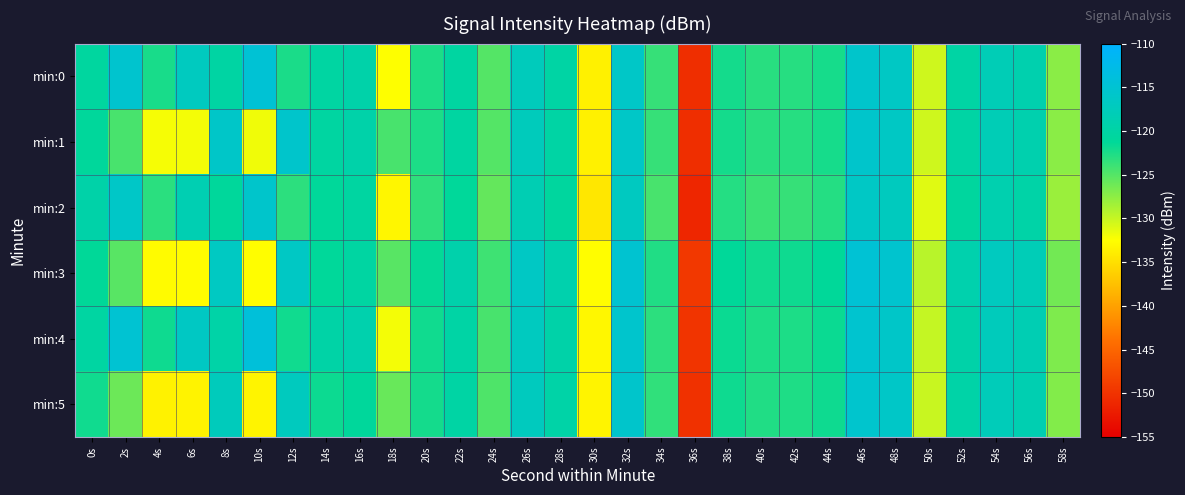

Reading left to right, transcribe all the data shown in this chart.

min:0: 0s=-120.6	2s=-115.4	4s=-122.4	6s=-117.1	8s=-120.1	10s=-114.7	12s=-122.4	14s=-120.3	16s=-119.5	18s=-132.5	20s=-122.5	22s=-120.3	24s=-125.0	26s=-117.5	28s=-120.0	30s=-133.6	32s=-116.1	34s=-123.7	36s=-150.4	38s=-122.2	40s=-123.0	42s=-123.0	44s=-122.2	46s=-115.7	48s=-116.5	50s=-130.4	52s=-120.0	54s=-118.0	56s=-118.9	58s=-127.3
min:1: 0s=-120.9	2s=-124.5	4s=-132.1	6s=-132.0	8s=-116.0	10s=-131.8	12s=-115.8	14s=-120.3	16s=-119.4	18s=-124.4	20s=-122.5	22s=-120.3	24s=-125.0	26s=-117.5	28s=-120.0	30s=-133.6	32s=-116.1	34s=-123.7	36s=-150.4	38s=-122.2	40s=-123.0	42s=-123.0	44s=-122.2	46s=-115.7	48s=-116.5	50s=-130.4	52s=-120.0	54s=-118.0	56s=-118.9	58s=-127.3
min:2: 0s=-119.5	2s=-116.2	4s=-123.1	6s=-118.5	8s=-121.0	10s=-115.8	12s=-123.2	14s=-121.1	16s=-120.3	18s=-133.2	20s=-123.3	22s=-121.1	24s=-125.7	26s=-118.3	28s=-120.7	30s=-134.4	32s=-116.9	34s=-124.5	36s=-151.2	38s=-122.9	40s=-123.8	42s=-123.7	44s=-122.9	46s=-116.4	48s=-117.2	50s=-131.1	52s=-120.7	54s=-118.8	56s=-119.6	58s=-128.1
min:3: 0s=-121.3	2s=-125.2	4s=-132.8	6s=-132.7	8s=-116.7	10s=-132.6	12s=-116.5	14s=-121.1	16s=-120.2	18s=-125.2	20s=-121.5	22s=-119.3	24s=-124.0	26s=-116.5	28s=-119.0	30s=-132.6	32s=-115.1	34s=-122.7	36s=-149.4	38s=-121.2	40s=-122.0	42s=-121.9	44s=-121.2	46s=-114.7	48s=-115.4	50s=-129.4	52s=-119.0	54s=-117.0	56s=-117.9	58s=-126.3
min:4: 0s=-120.2	2s=-115.0	4s=-121.9	6s=-116.6	8s=-119.6	10s=-114.2	12s=-122.0	14s=-119.8	16s=-119.0	18s=-132.0	20s=-122.0	22s=-119.9	24s=-124.5	26s=-117.0	28s=-119.5	30s=-133.1	32s=-115.6	34s=-123.2	36s=-149.9	38s=-121.7	40s=-122.5	42s=-122.5	44s=-121.7	46s=-115.2	48s=-116.0	50s=-129.9	52s=-119.5	54s=-117.5	56s=-118.4	58s=-126.8
min:5: 0s=-122.0	2s=-126.0	4s=-133.5	6s=-133.4	8s=-117.5	10s=-133.3	12s=-117.2	14s=-121.8	16s=-120.9	18s=-125.9	20s=-122.2	22s=-120.0	24s=-124.7	26s=-117.2	28s=-119.7	30s=-133.3	32s=-115.8	34s=-123.4	36s=-150.1	38s=-121.9	40s=-122.7	42s=-122.6	44s=-121.9	46s=-115.5	48s=-116.1	50s=-130.1	52s=-119.7	54s=-117.7	56s=-118.6	58s=-127.0